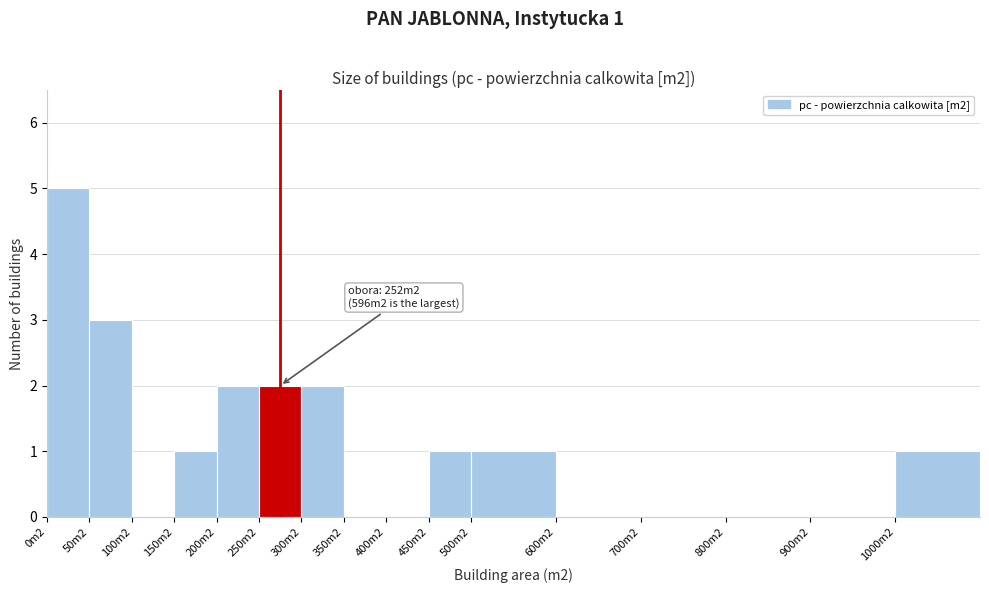

Reading left to right, what are all the values shown in this chart?

0m2=5	50m2=3	100m2=0	150m2=1	200m2=2	250m2=2	300m2=2	350m2=0	400m2=0	450m2=1	500m2=1	600m2=0	700m2=0	800m2=0	900m2=0	1000m2=1